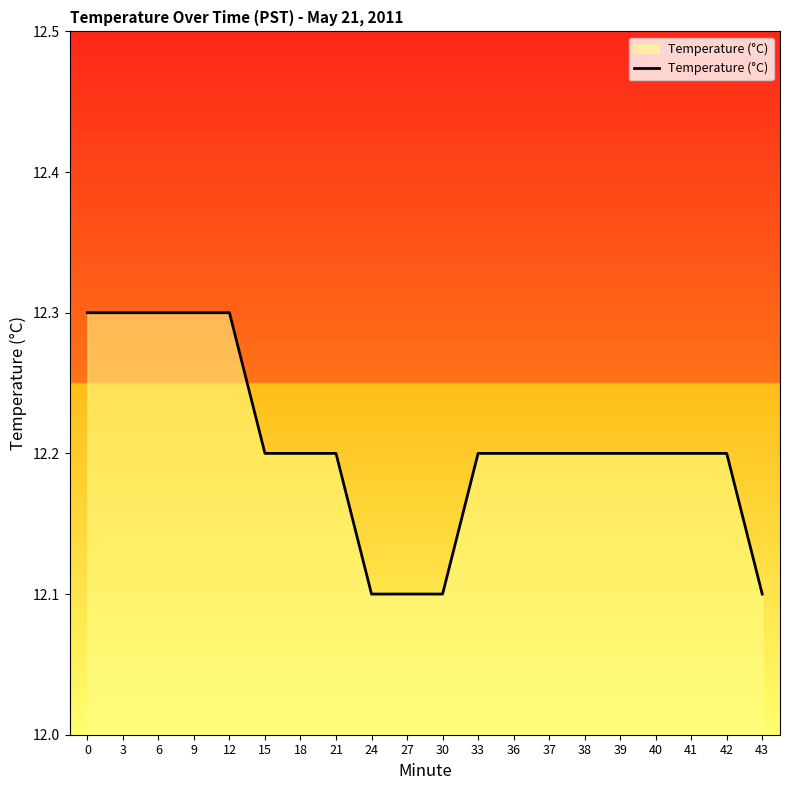

The value at 18 is 3.2. True or false?

False